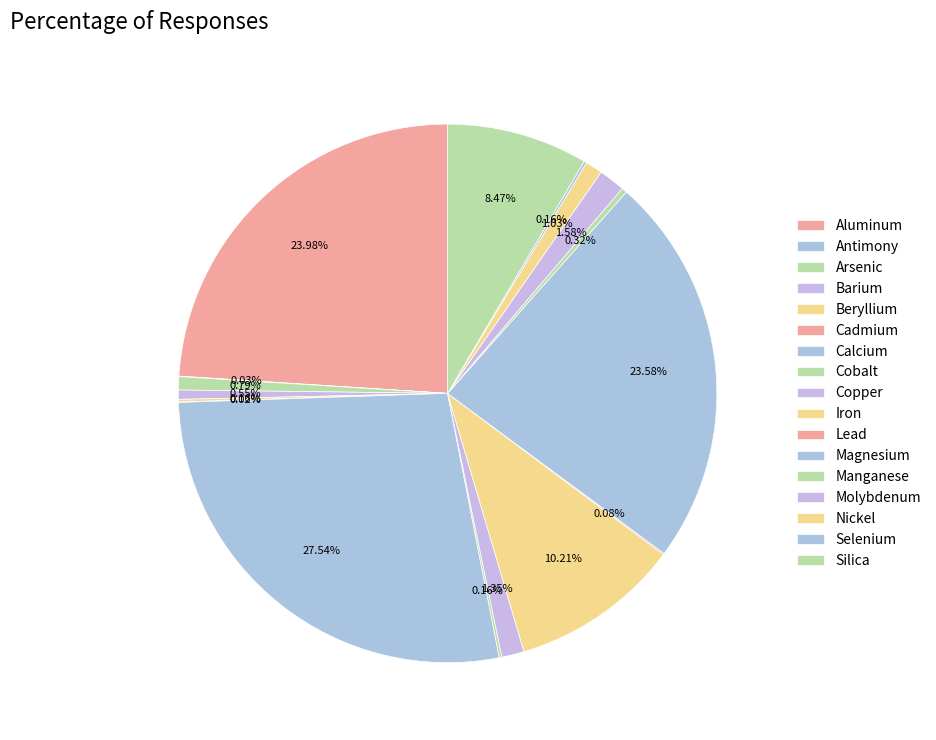

Rank the categories by value from lowest to highest.

Cadmium, Antimony, Lead, Beryllium, Cobalt, Selenium, Manganese, Barium, Arsenic, Nickel, Copper, Molybdenum, Silica, Iron, Magnesium, Aluminum, Calcium